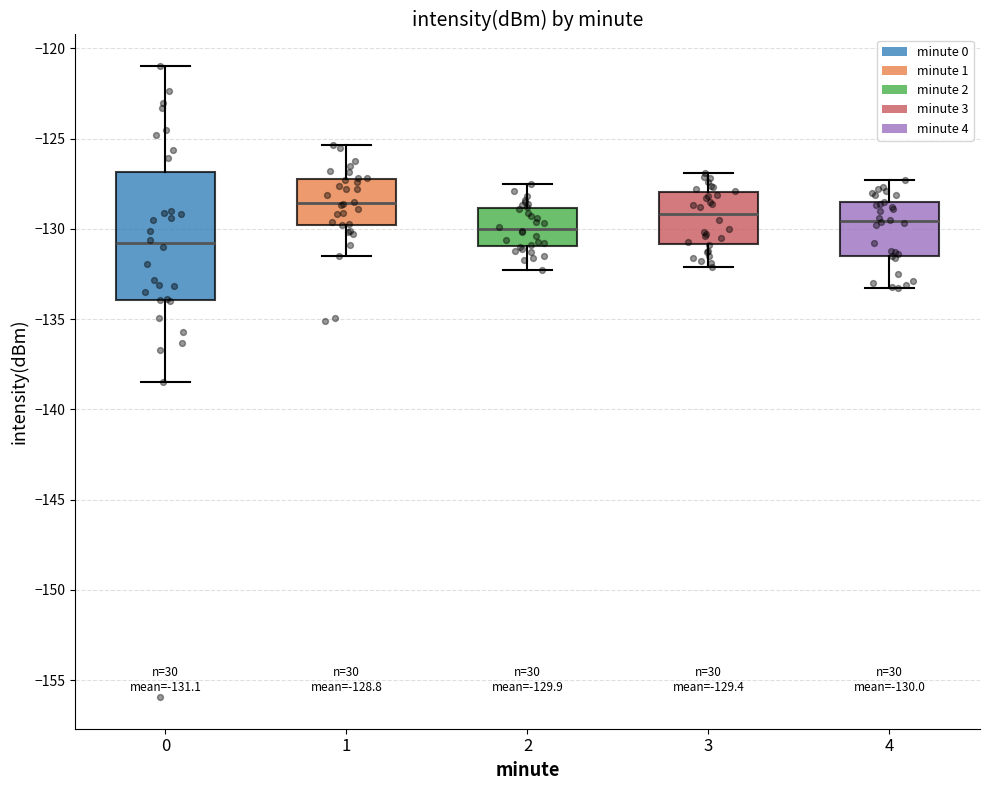

Which box's median line is the lowest?

0